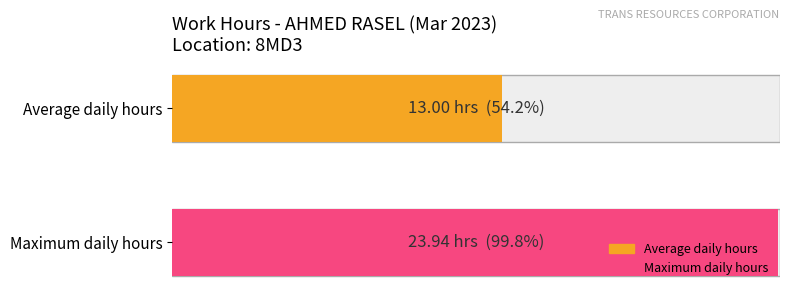

Between 24 and 15, which is larger?

24